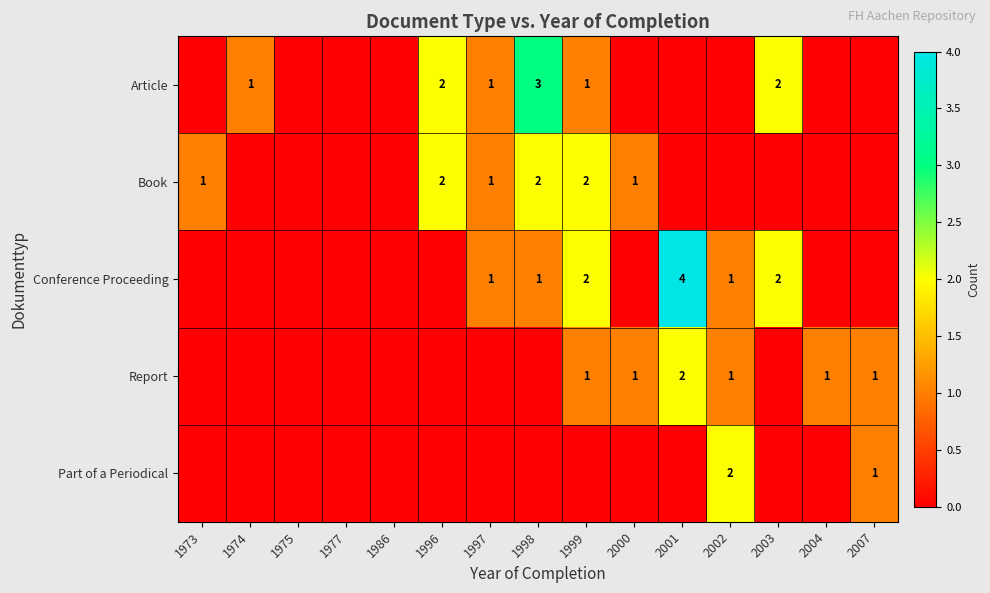

The value of Part of a Periodical at 2007 is 1. True or false?

True